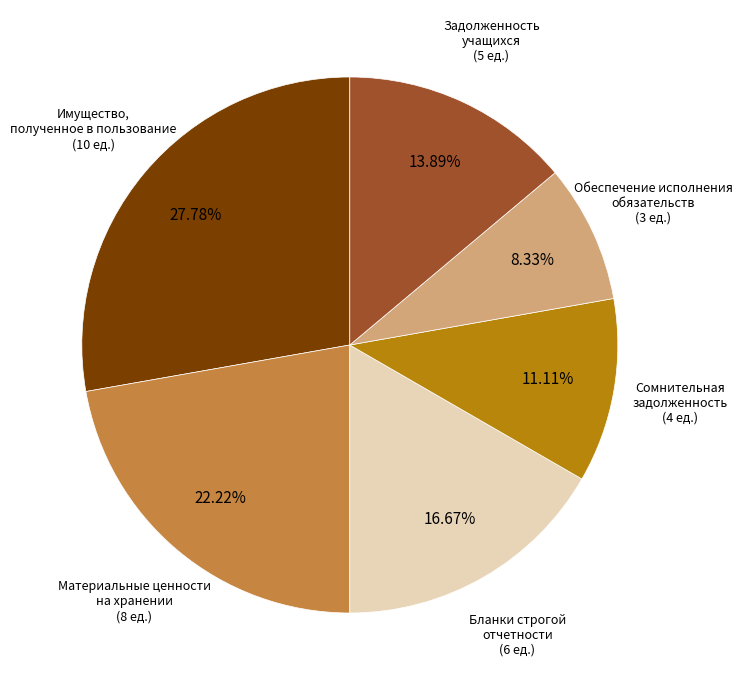

Is there any slice that represents more than half of the pie?

No